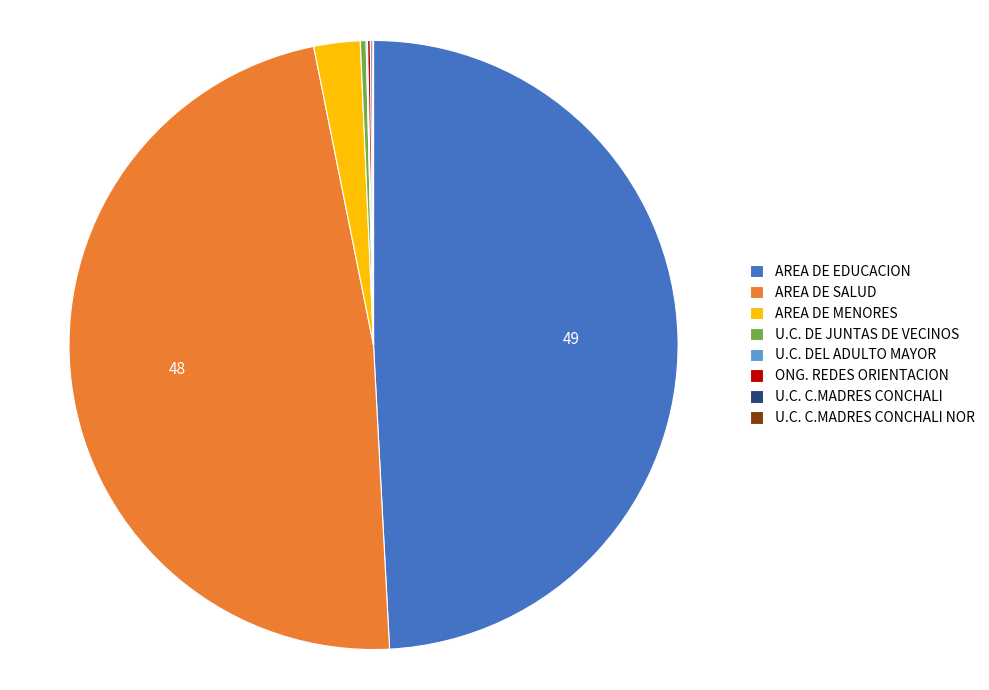

Which slice is the largest?

AREA DE EDUCACION